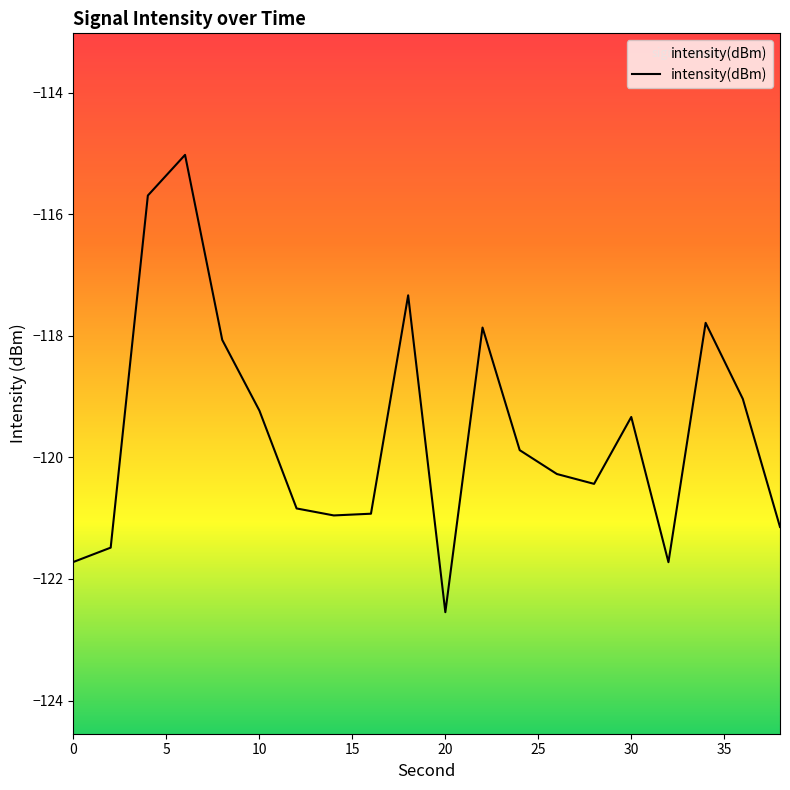

What is the greatest value displayed?

-115.0